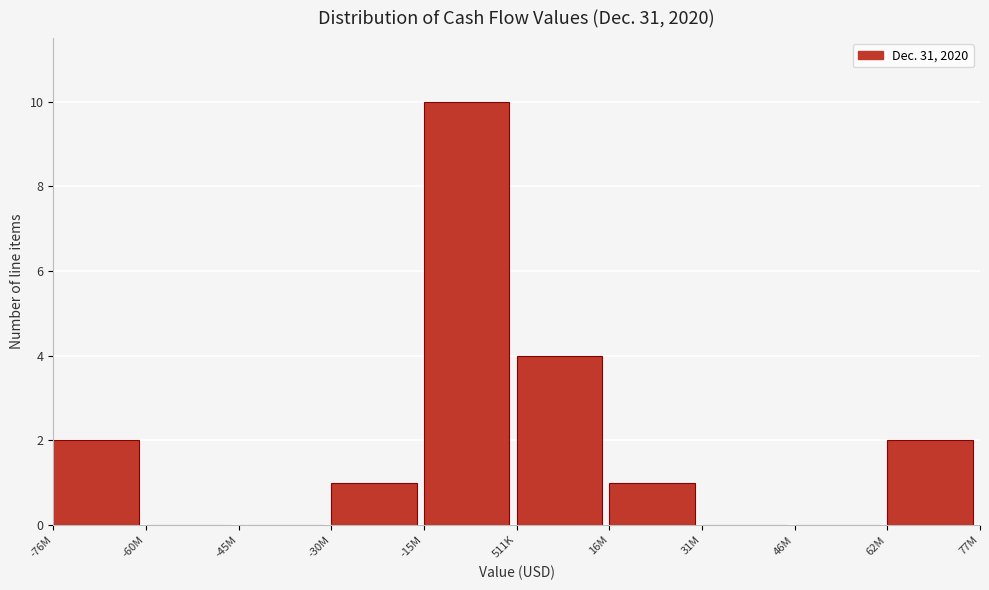

Reading left to right, extract all data points from this chart.

-76M=2	-60M=0	-45M=0	-30M=1	-15M=10	511K=4	16M=1	31M=0	46M=0	62M=2